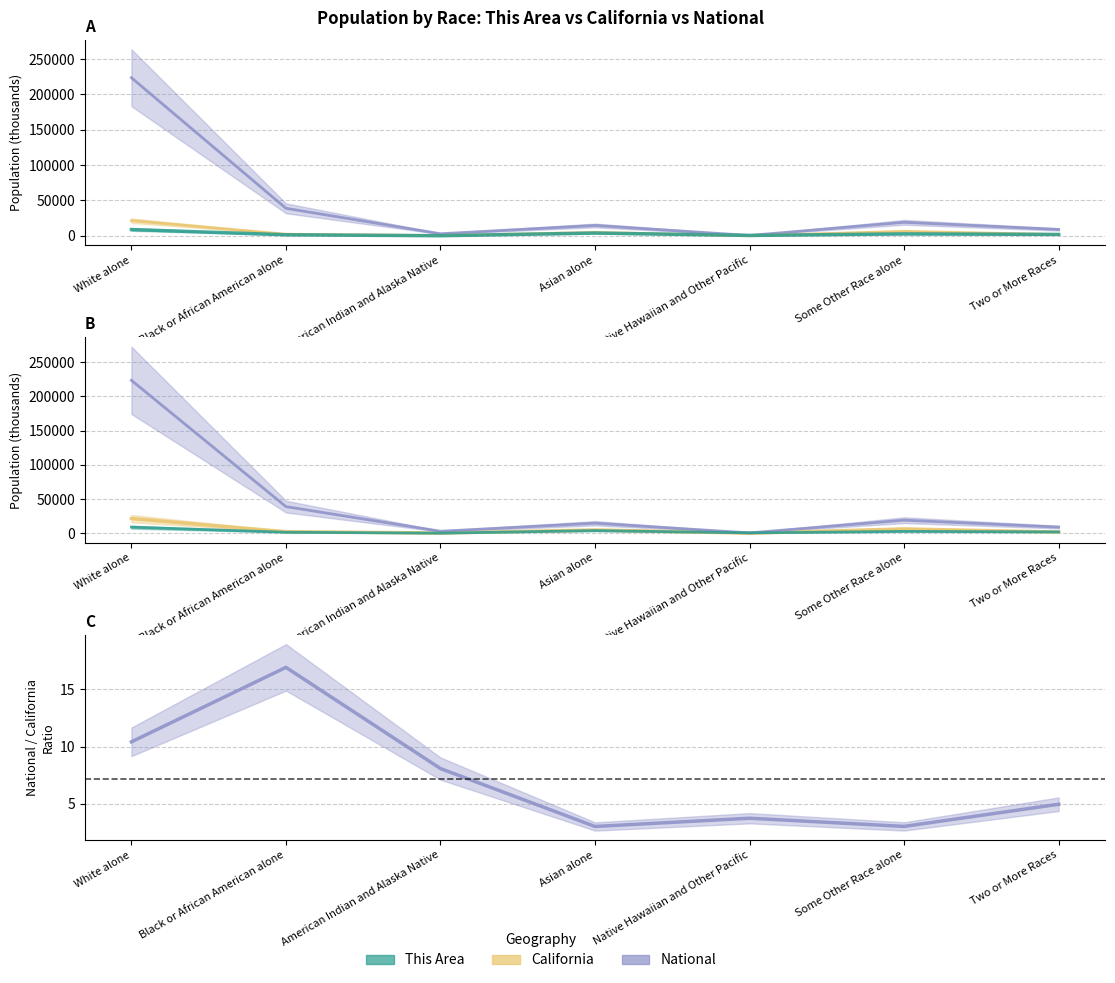

True or false: National has a value of 14378.7 at Two or More Races.

False